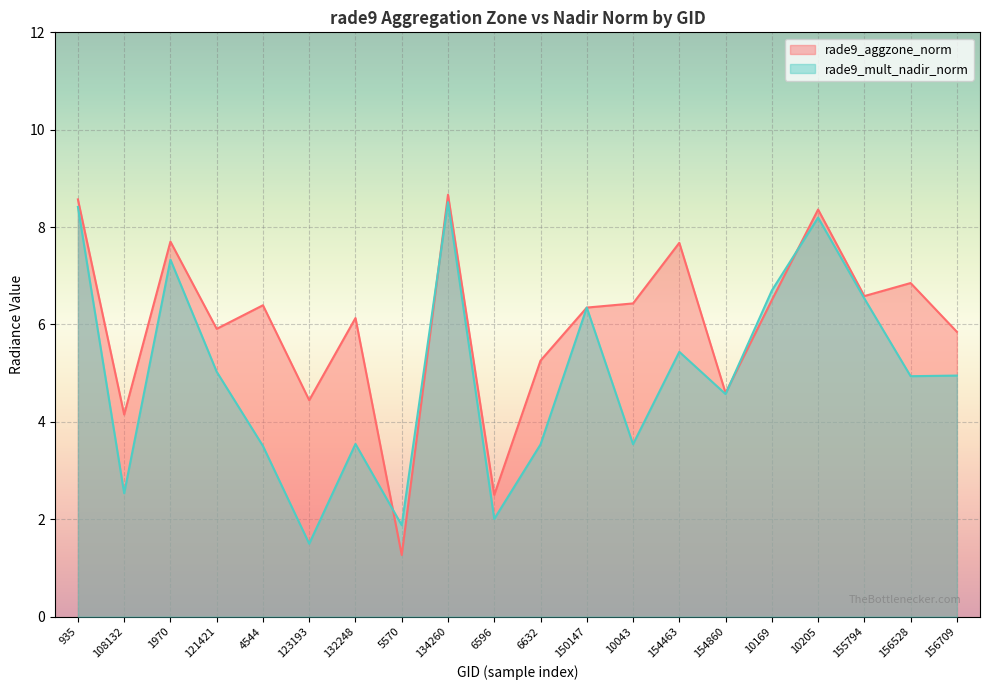

Which series changed the most between 123193 and 10043?

rade9_mult_nadir_norm